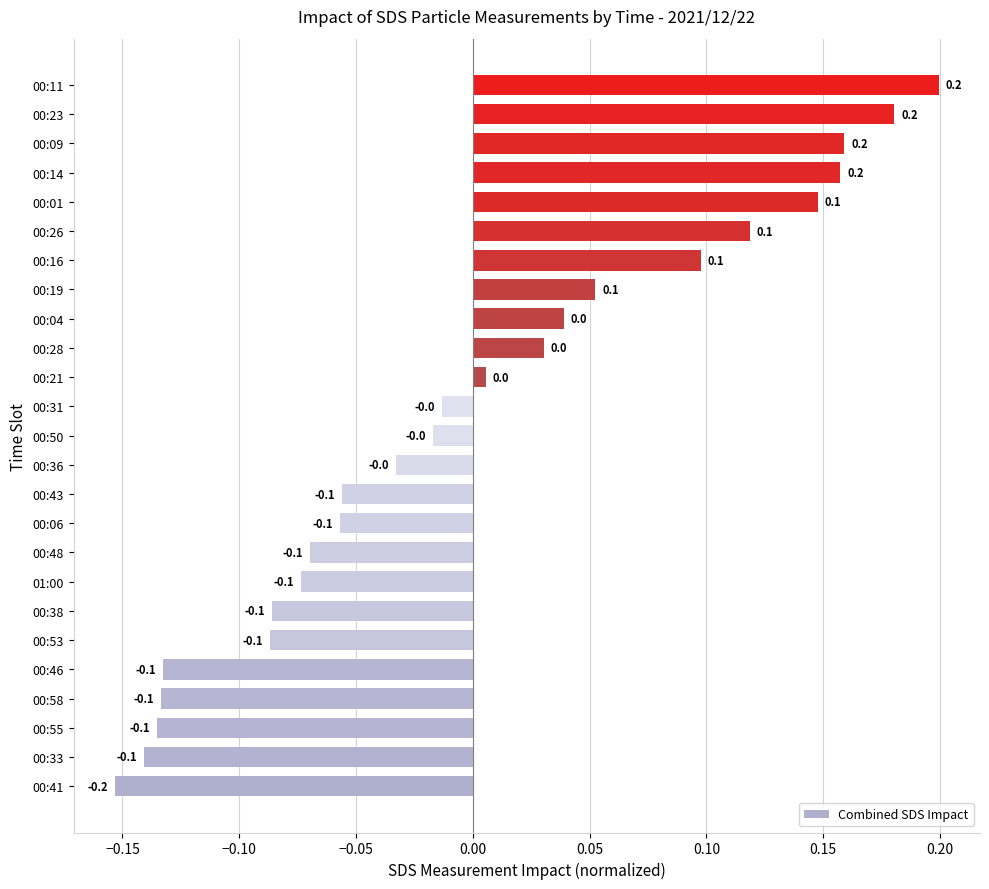

What is the difference between the second highest and second lowest values?

0.3